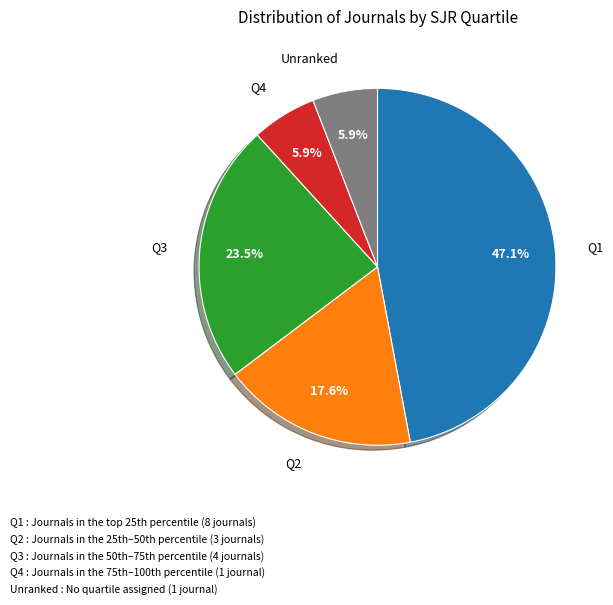

Is there a majority slice in this chart?

No